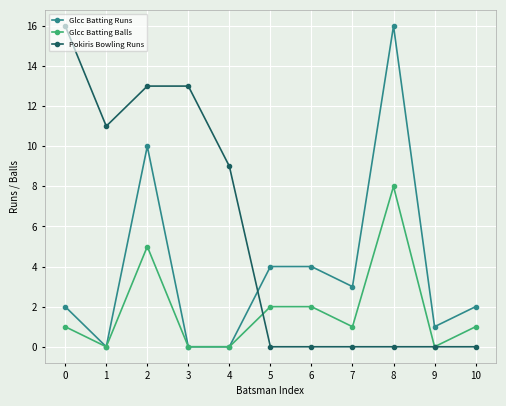

Which category has the highest value in the Glcc Batting Runs series?

8